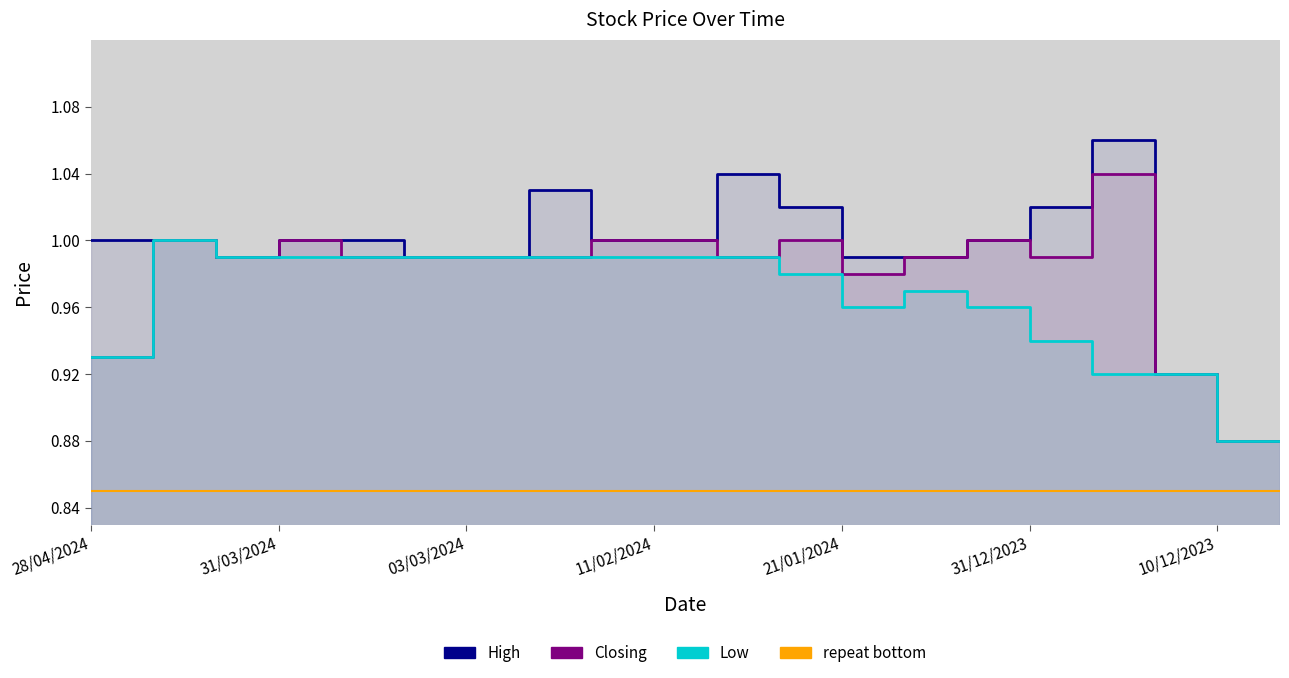

True or false: Closing and Low intersect in this chart.

False